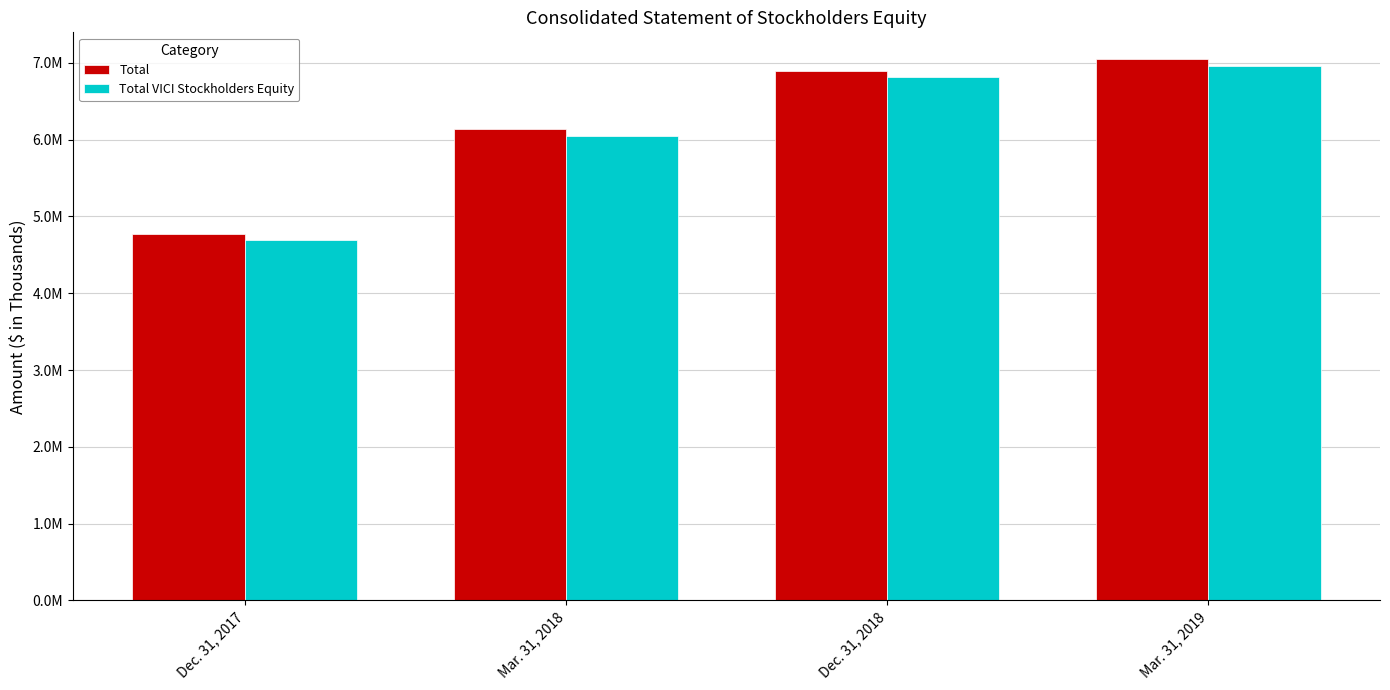

Rank the series at Mar. 31, 2018 from lowest to highest value.

Total VICI Stockholders Equity, Total